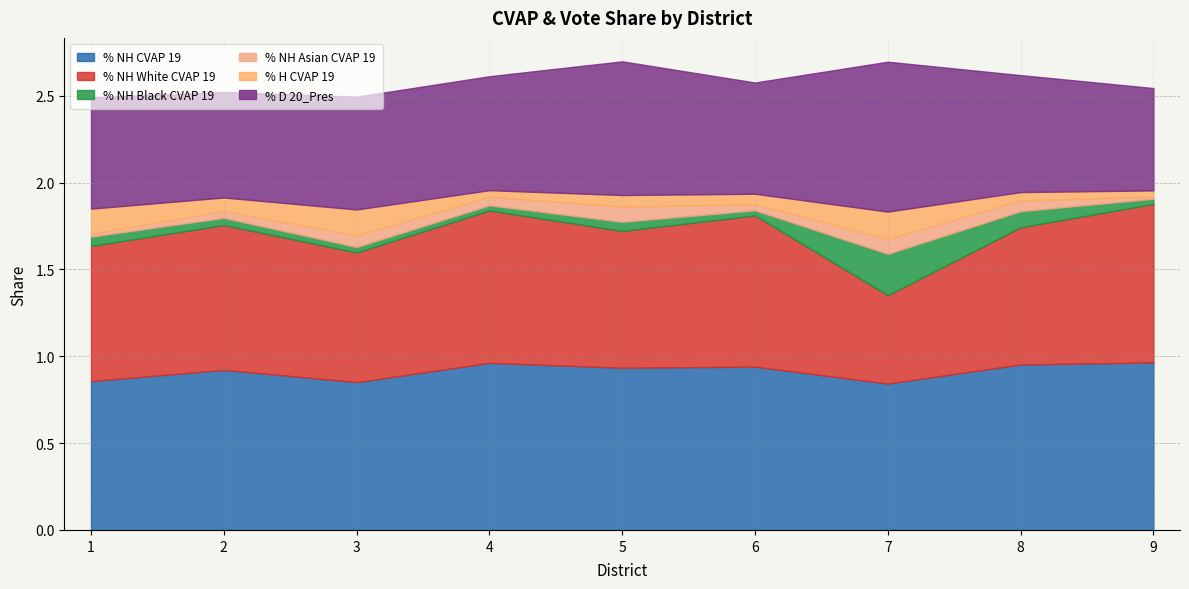

What is the average value of the % H CVAP 19 series?

0.1